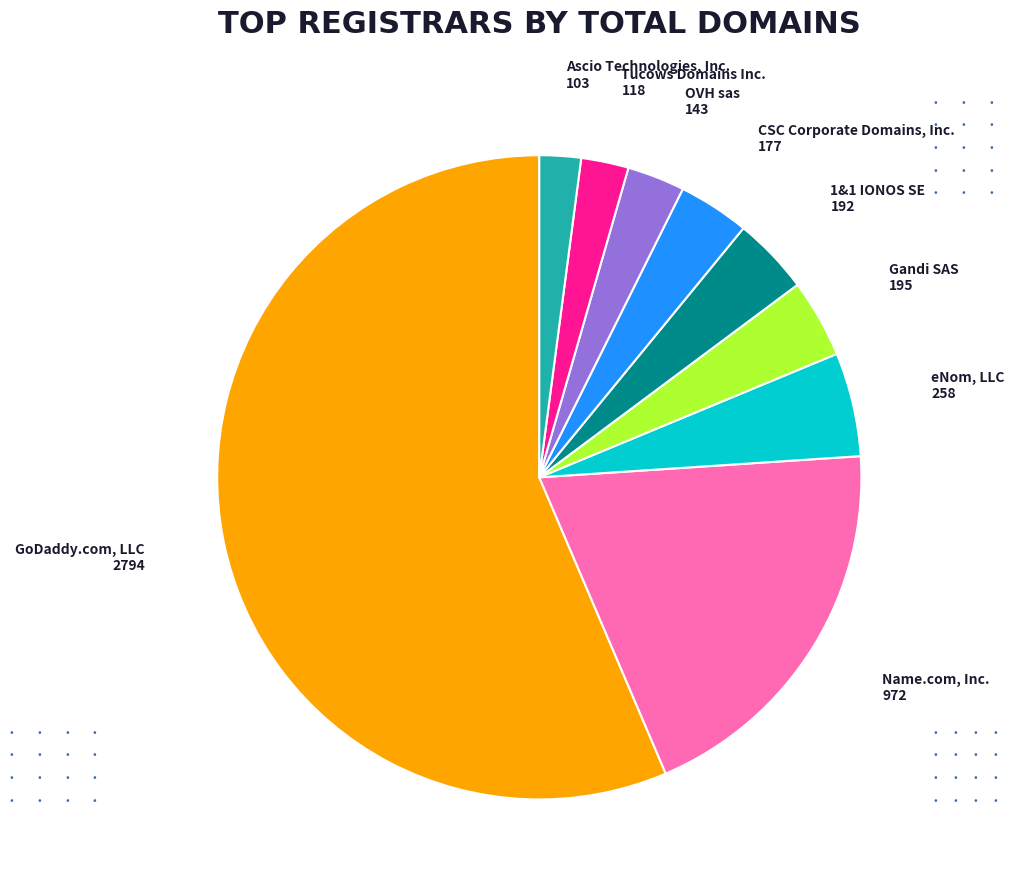

Does any single category account for the majority?

Yes